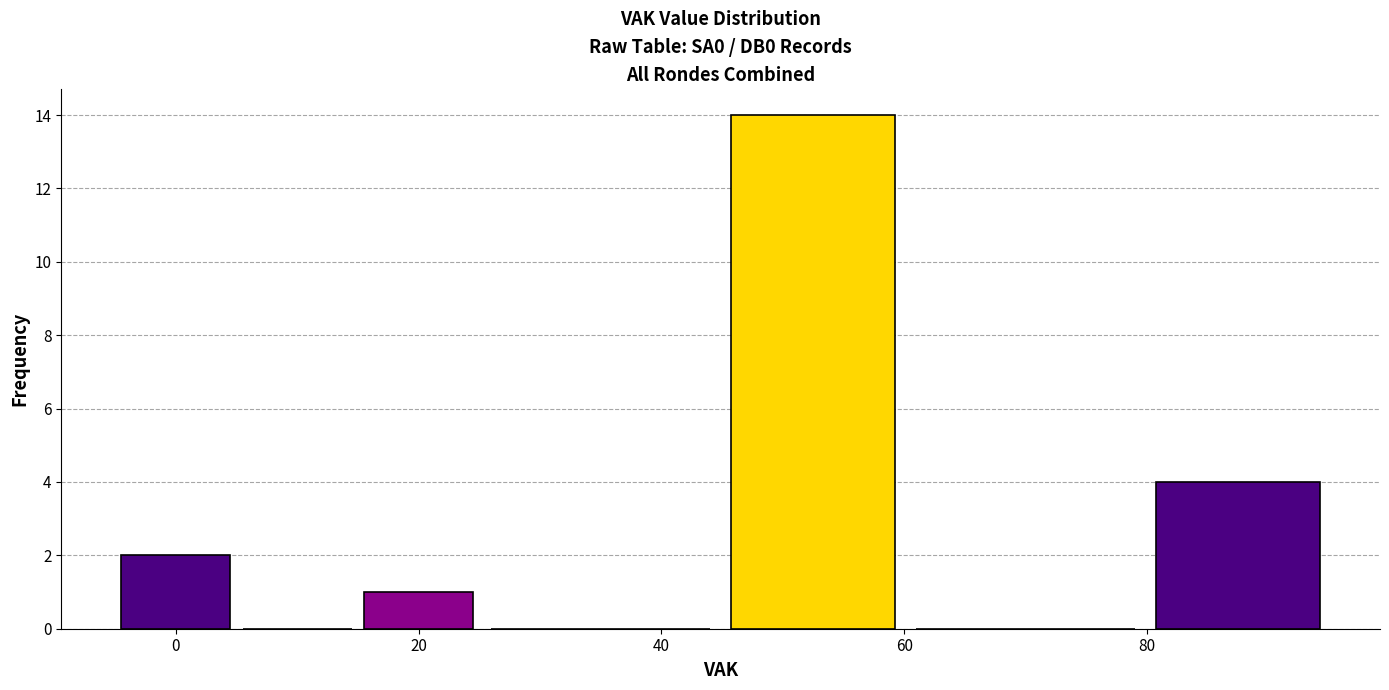

Reading left to right, transcribe this chart: for each bar, give the range it covers on the x-axis and its height. Neither the bar edges nor the heights are printed on the chart, so give them approximately, as read against the axes.

-5 to 5: 2
5 to 15: 0
15 to 25: 1
25 to 45: 0
45 to 60: 14
60 to 80: 0
80 to 95: 4